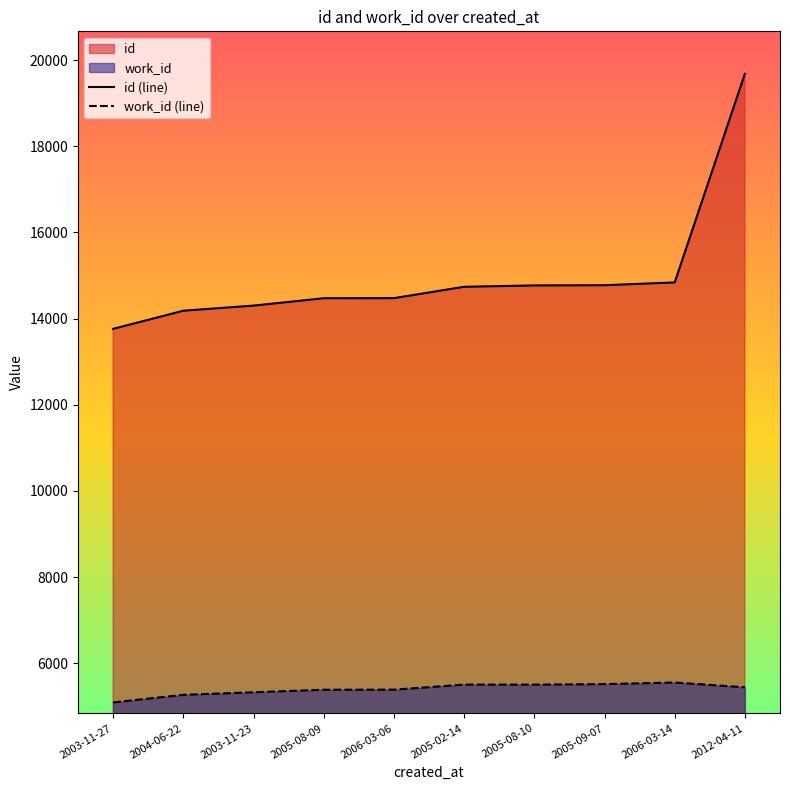

At how many categories does at least one series exceed 12694?

10